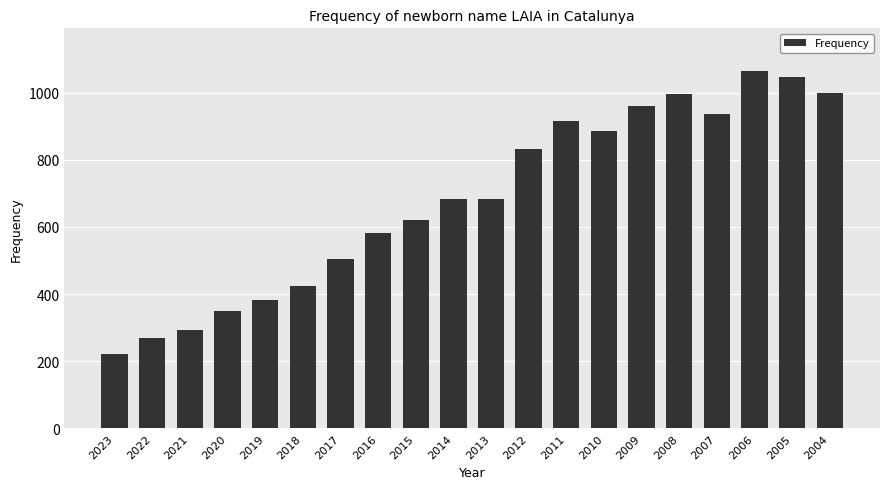

What is the approximate value at 2016, to the nearest 50?

600